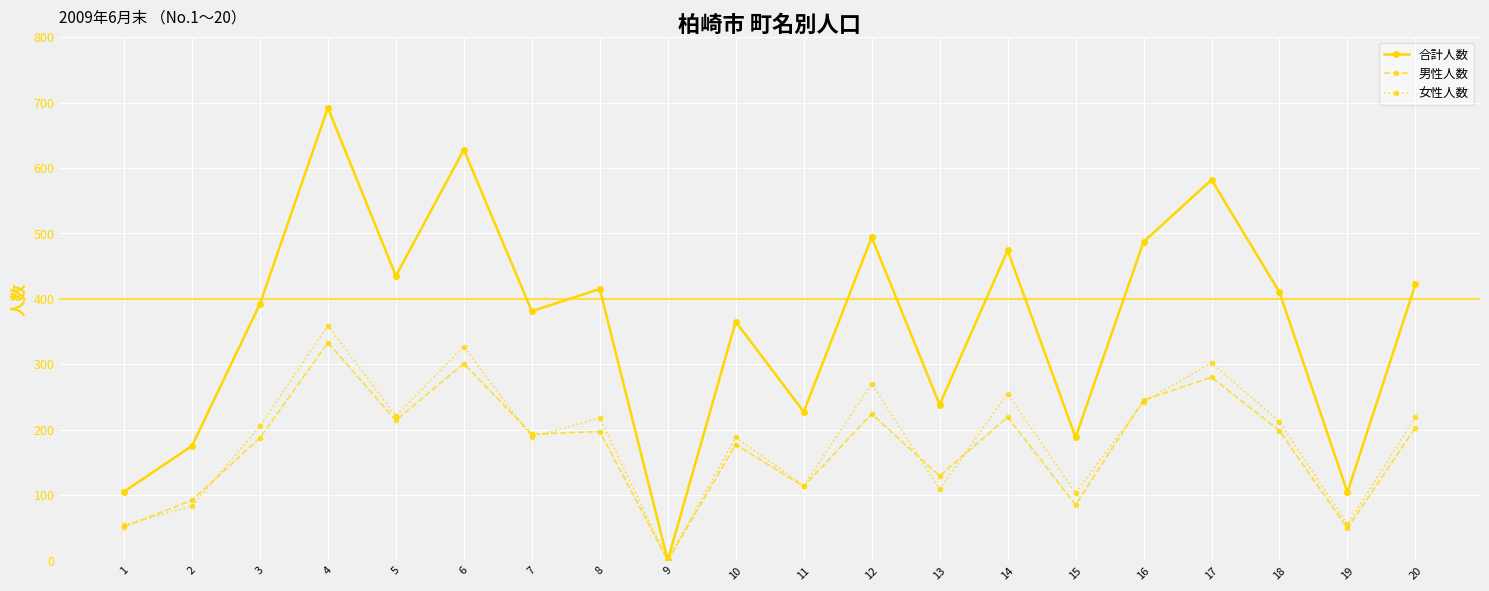

What is the greatest value displayed?

692